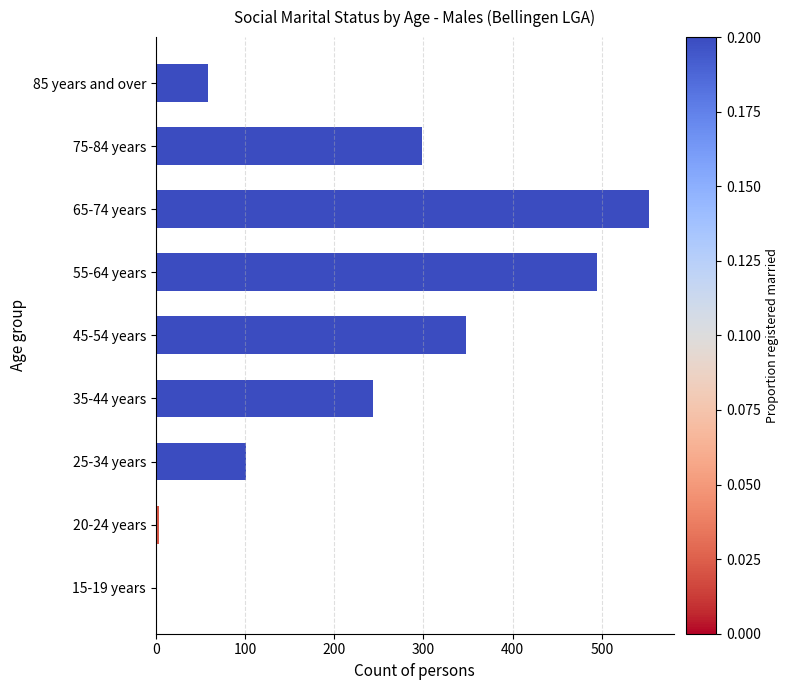

Is it true that the value at 65-74 years is 553?

True